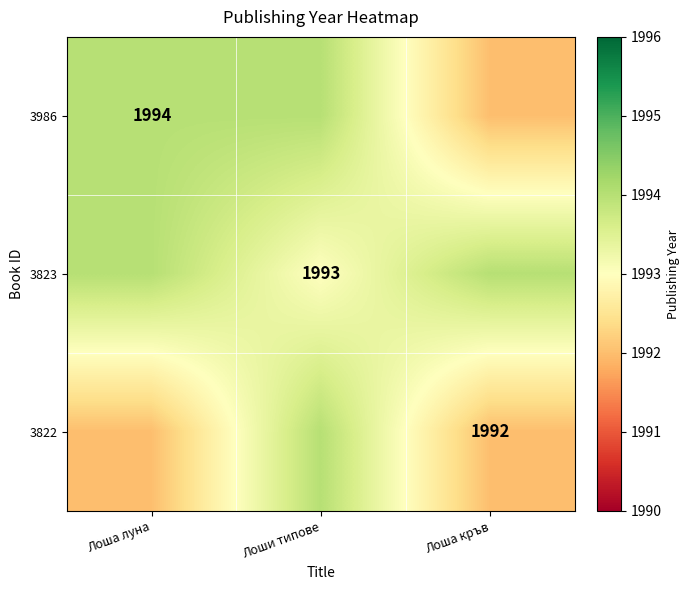

Read the 3822 value at Лоша кръв.

1992